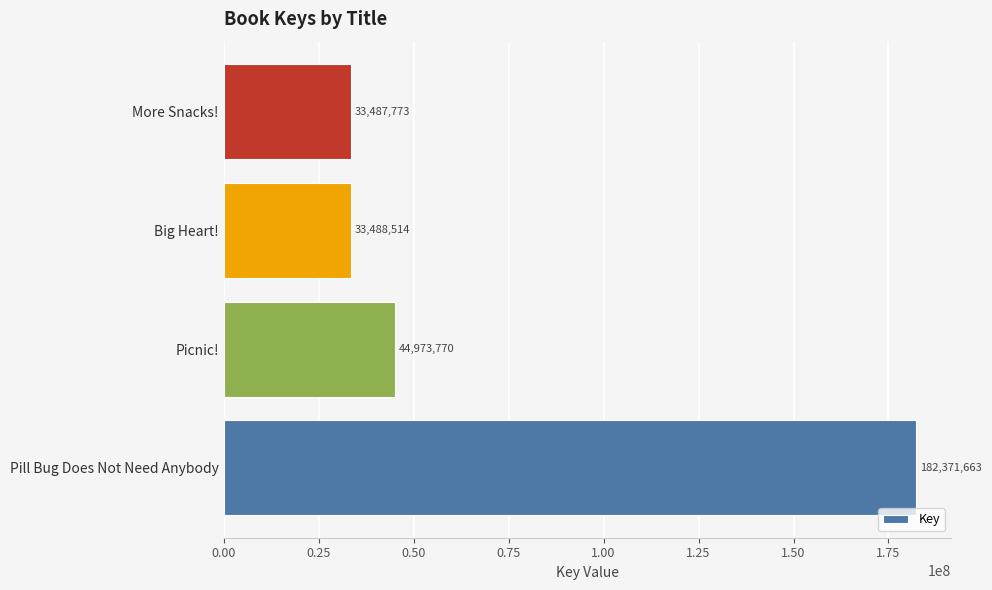

True or false: the data shows 44973770 at Picnic!.

True